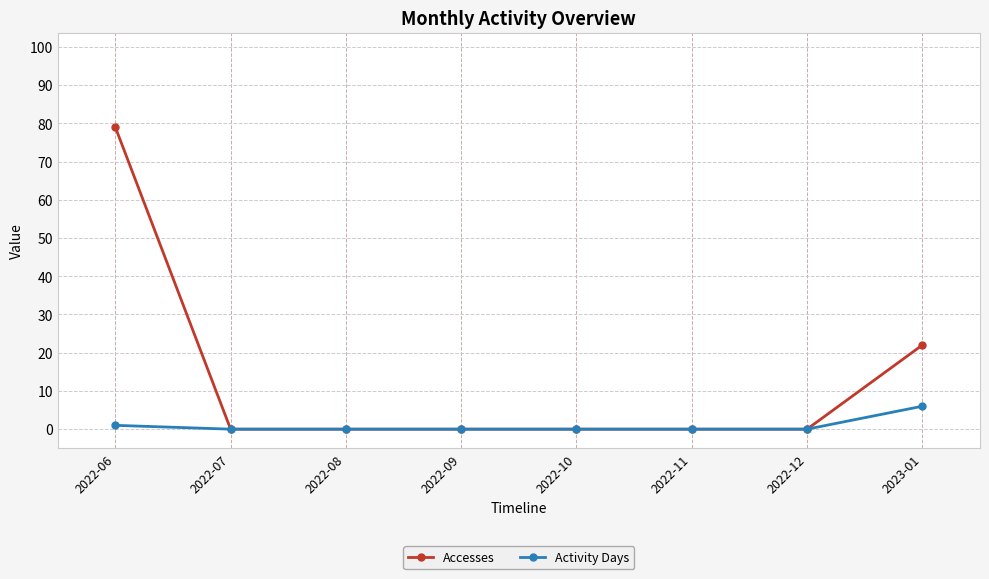

Reading left to right, transcribe all the data shown in this chart.

Accesses: 2022-06=79	2022-07=0	2022-08=0	2022-09=0	2022-10=0	2022-11=0	2022-12=0	2023-01=22
Activity Days: 2022-06=1	2022-07=0	2022-08=0	2022-09=0	2022-10=0	2022-11=0	2022-12=0	2023-01=6